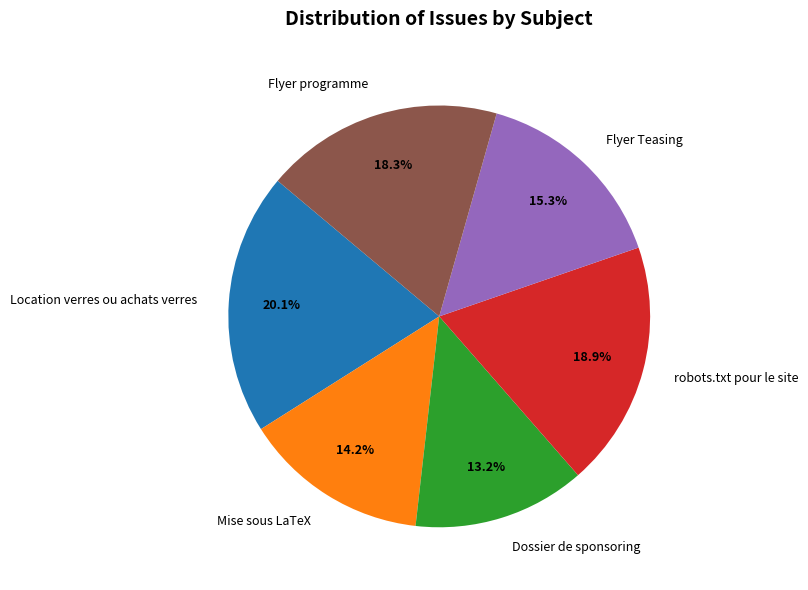

To the nearest percent, what portion does Flyer Teasing represent?

15%